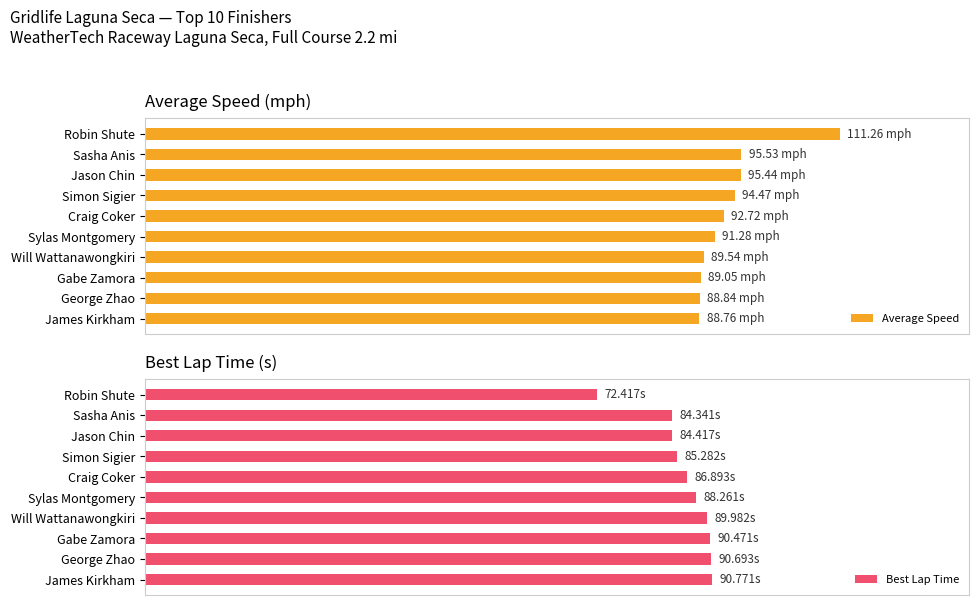

What is the average value of the Best Lap Time series?

72.0